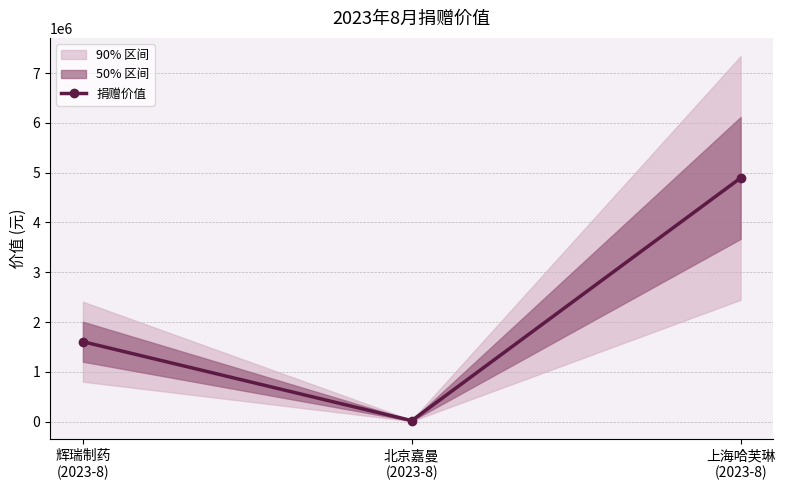

What is the value of the 1st point from the left?

1605340.8